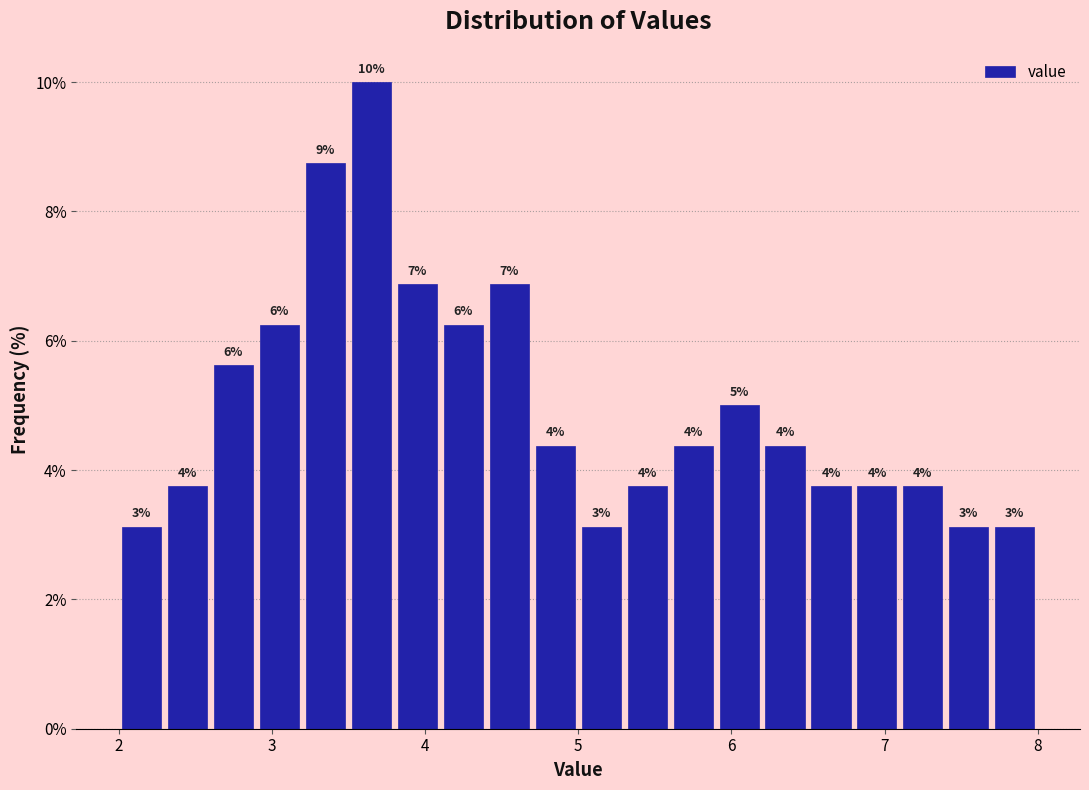

Read against the x-axis, roughly where is the centre of the tallest bar?

3.7